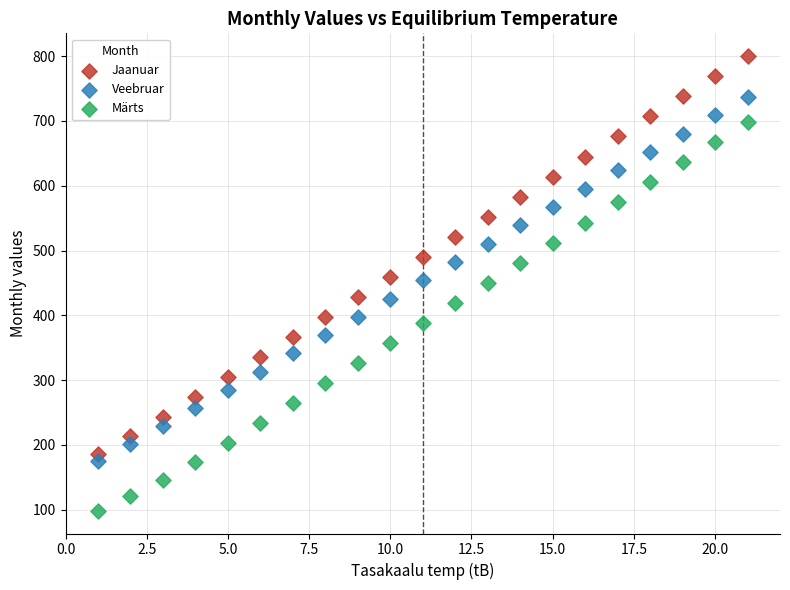

Which series contains the highest Y value?

Jaanuar